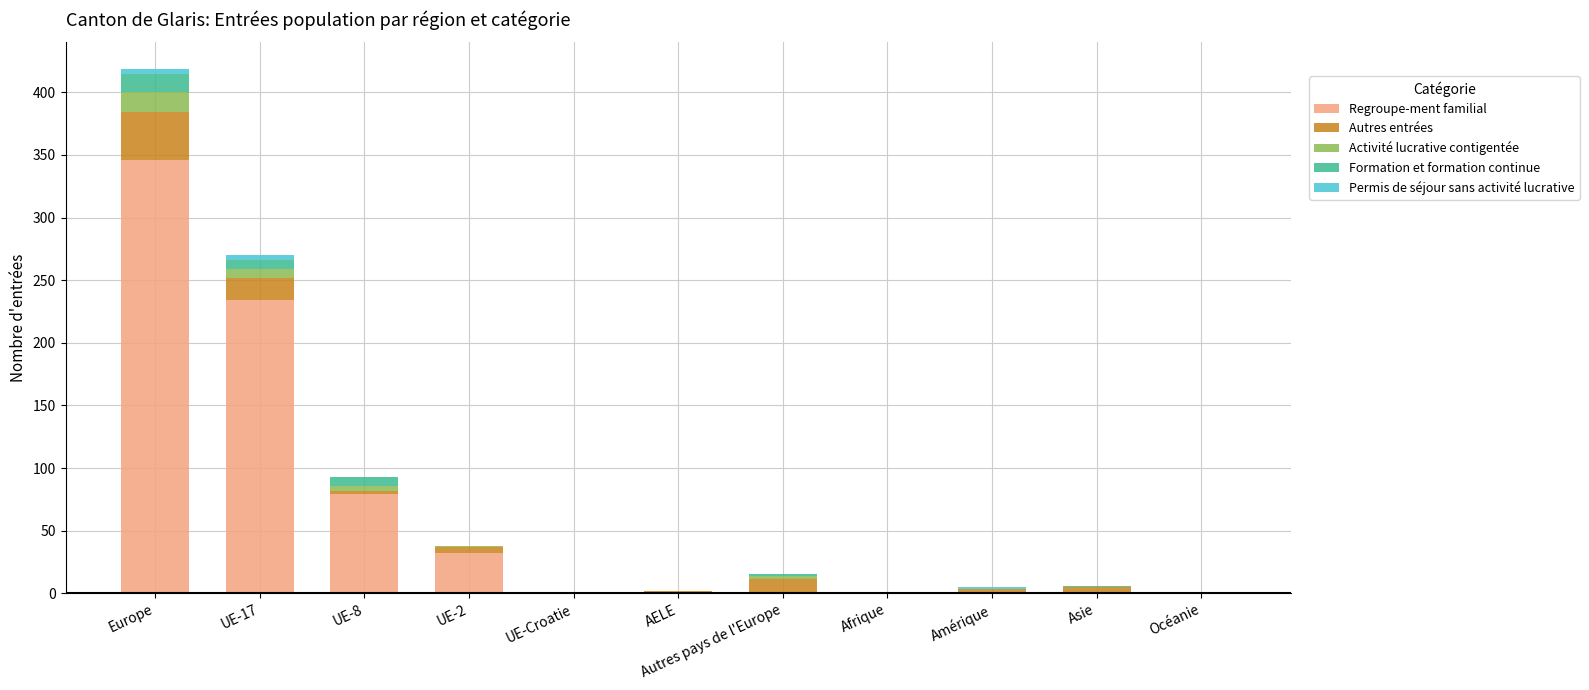

Are the bars grouped side by side (vs. stacked)?

No